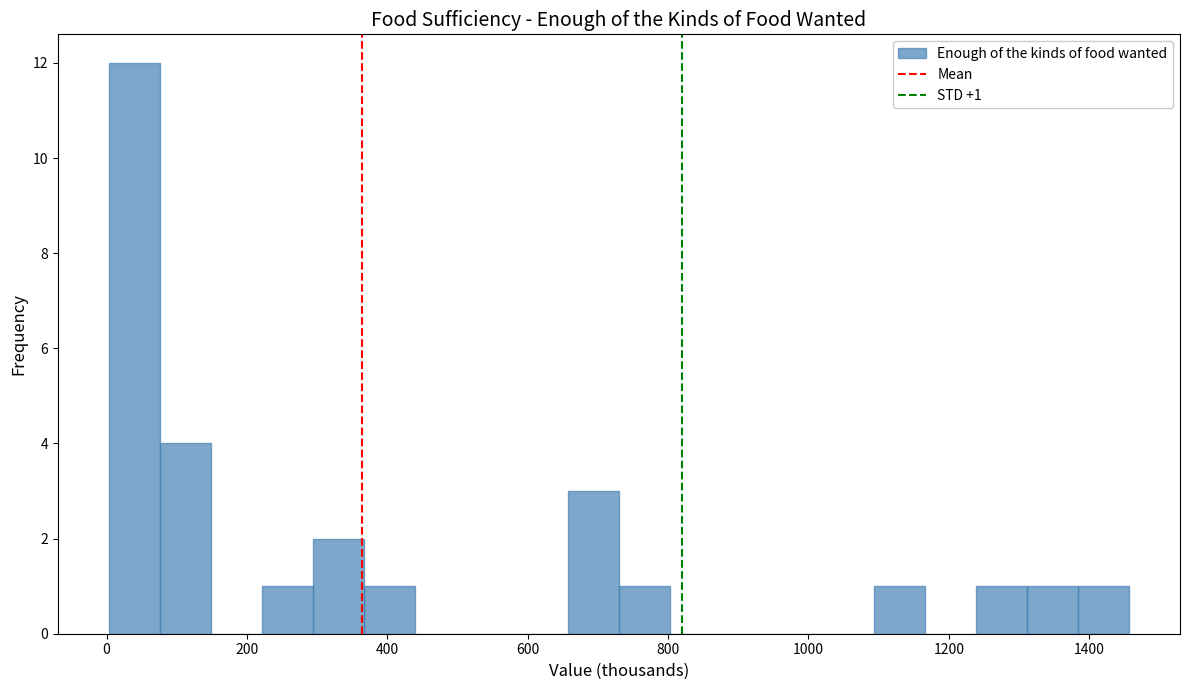

Read against the x-axis, roughly where is the centre of the tallest bar?

40